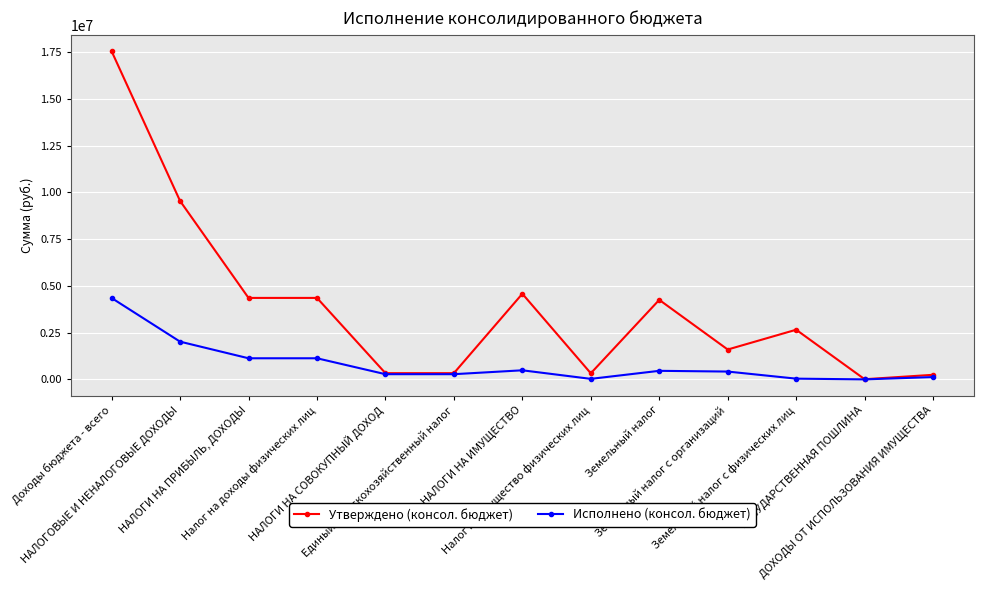

What is the difference between the maximum and minimum values in the Утверждено (консол. бюджет) series?

17538900.0